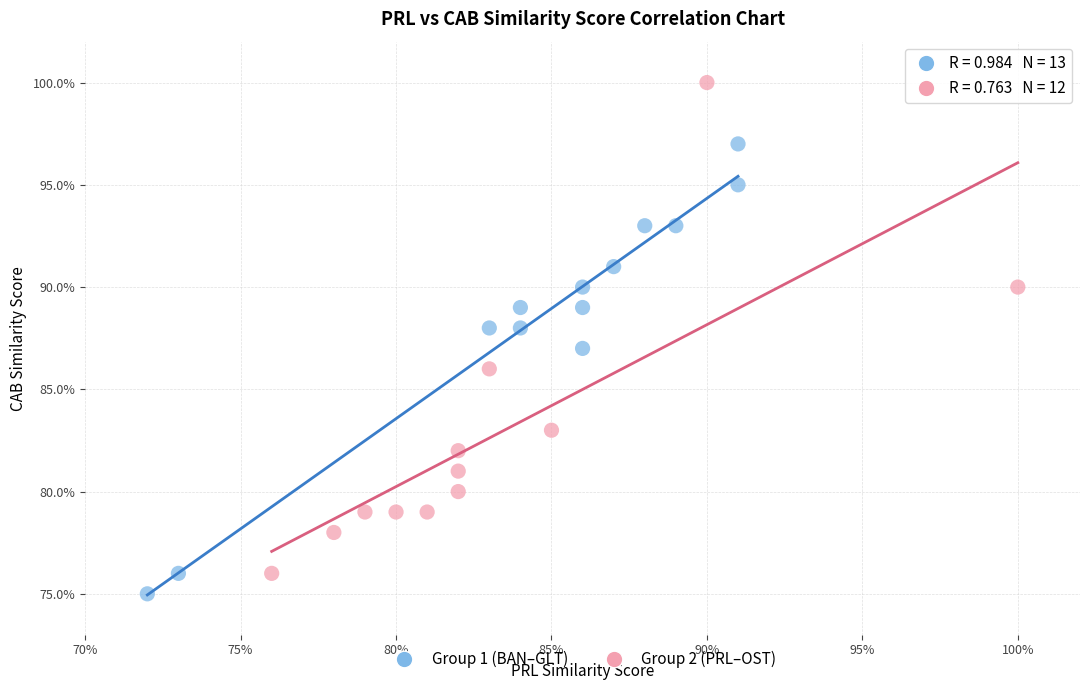

What are all the series names shown in the legend?

Group 1 (BAN–GLT), Group 2 (PRL–OST)